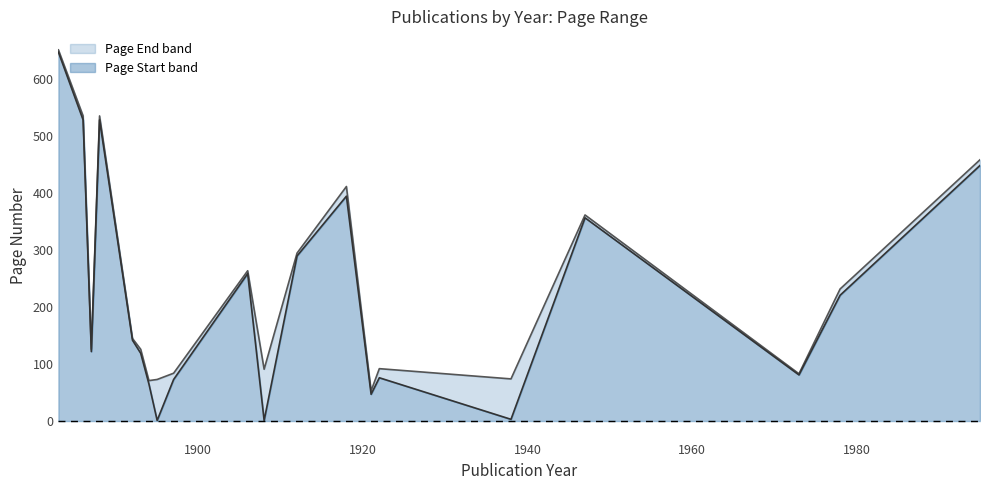

Reading left to right, transcribe all the data shown in this chart.

Page End (line): 652	536	126	536	145	126	71	73	84	264	91	295	412	53	92	74	362	83	232	459
Page Start (line): 648	529	122	529	142	119	65	1	73	259	1	290	395	47	76	3	357	81	221	449